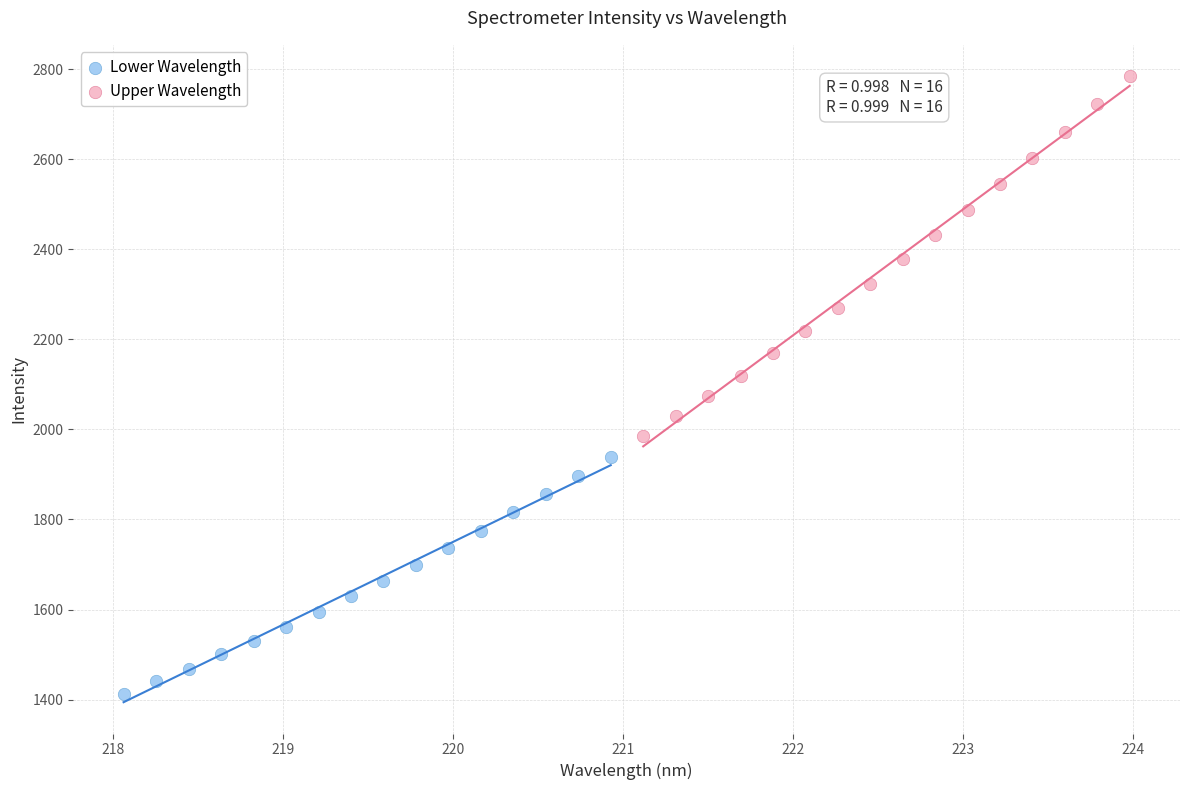

What are all the series names shown in the legend?

Lower Wavelength, Upper Wavelength